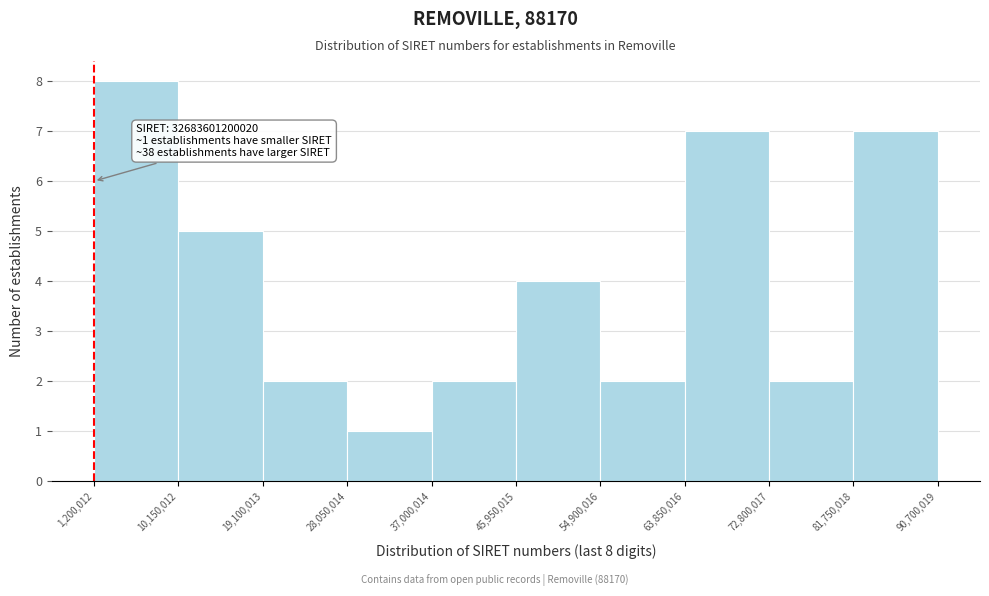

Over which range of the x-axis is the bar tallest?

1,200,012 to 10,150,012